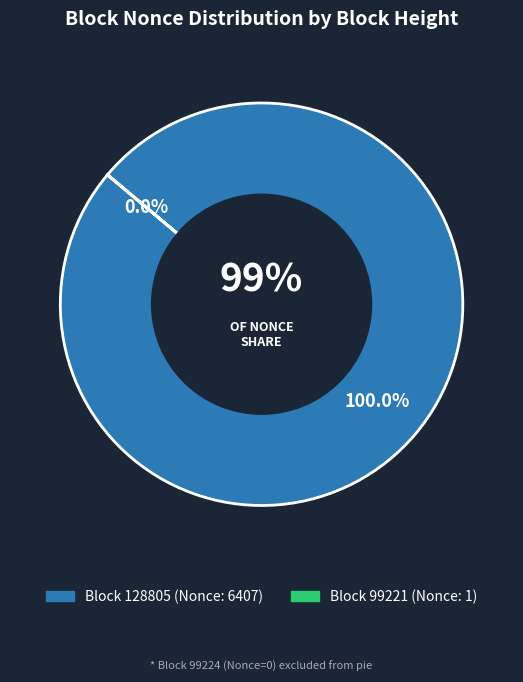

What is the change in value from 128805 to 99221?

-6406